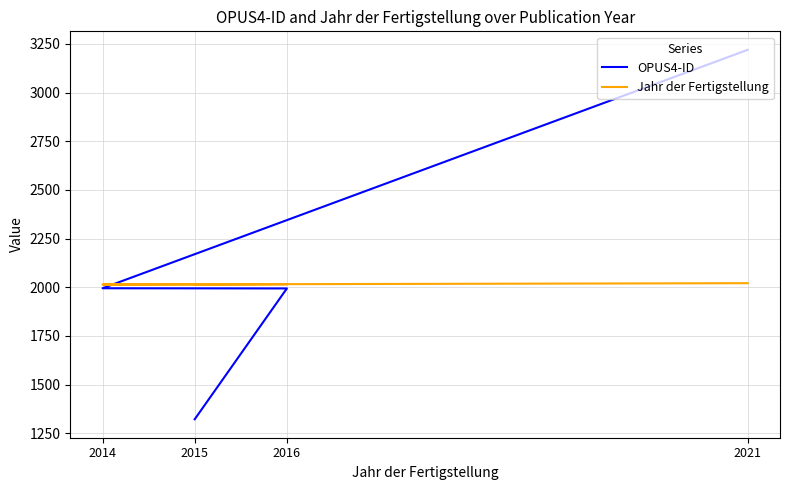

How many distinct data groups are displayed?

2